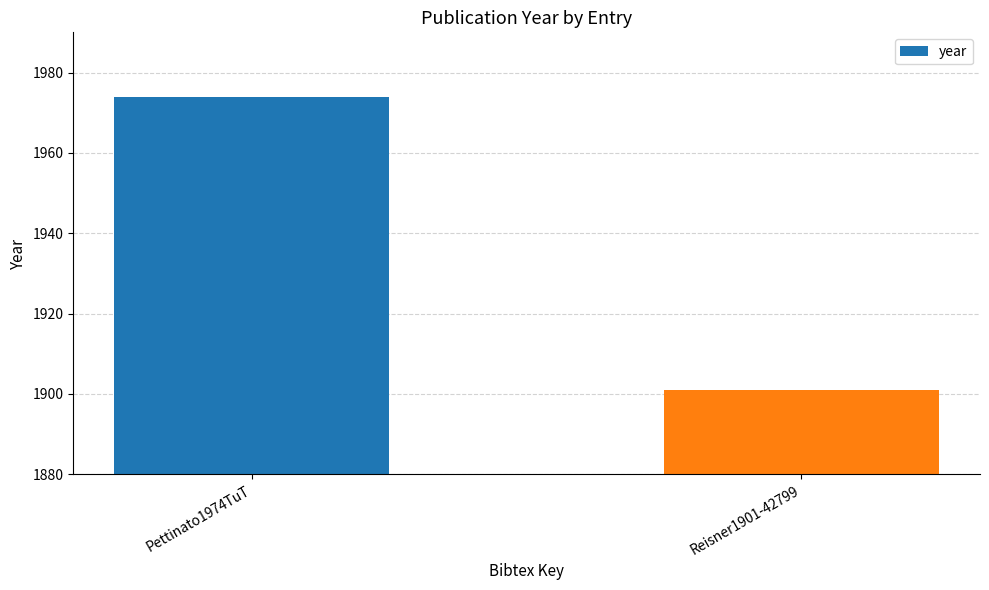

How many bars are there in total?

2